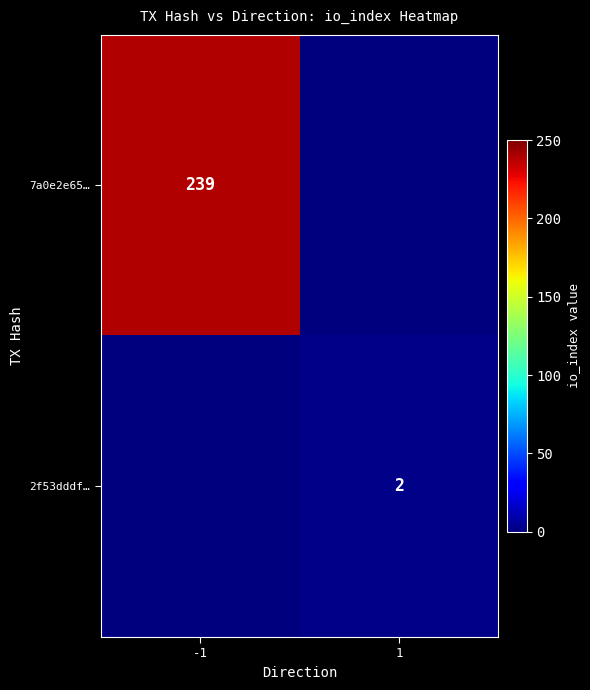

The value of 2f53dddf… at 1 is 1. True or false?

False